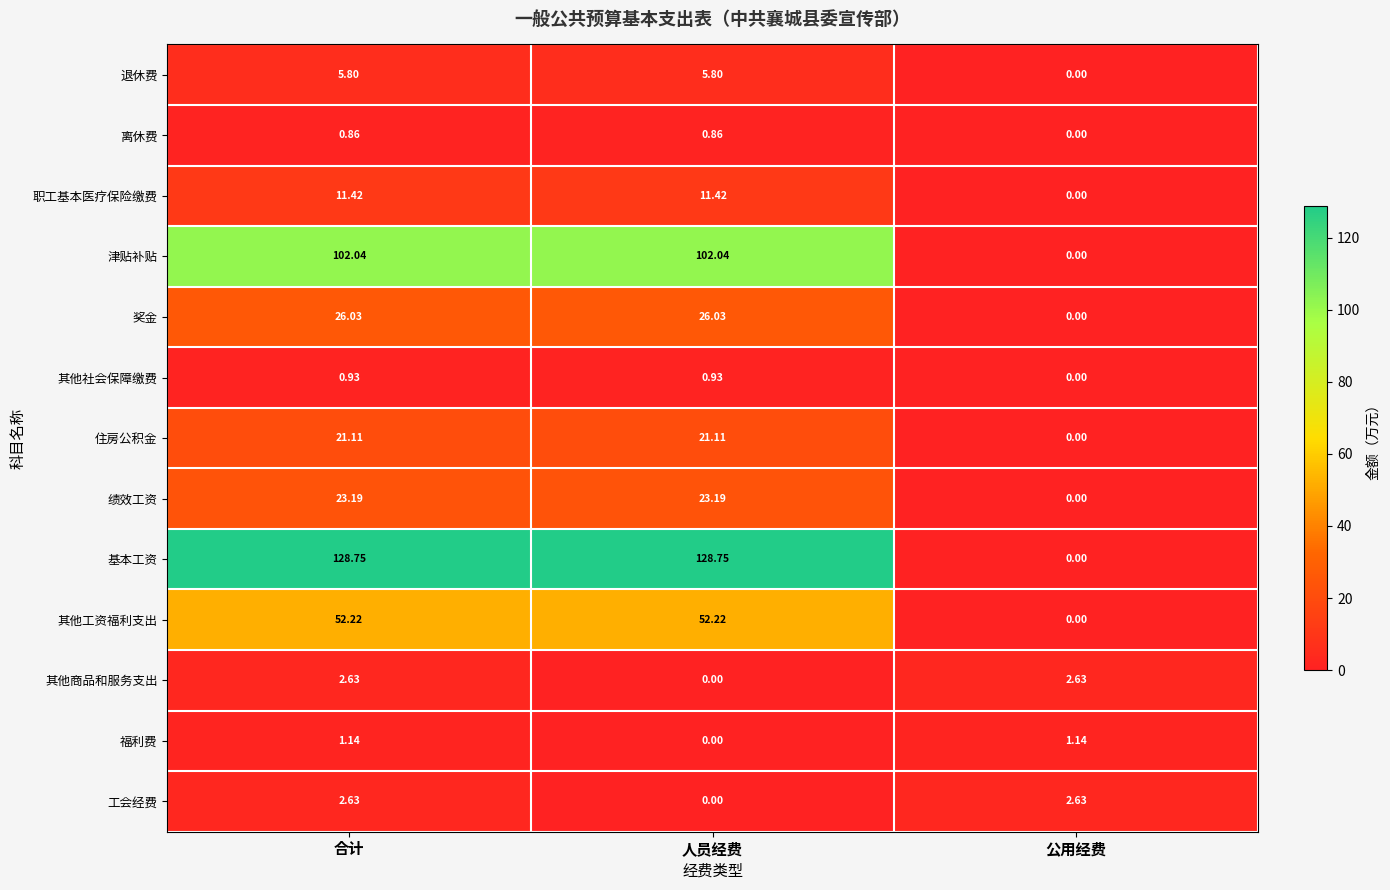

Which series has the largest total across all categories?

基本工资